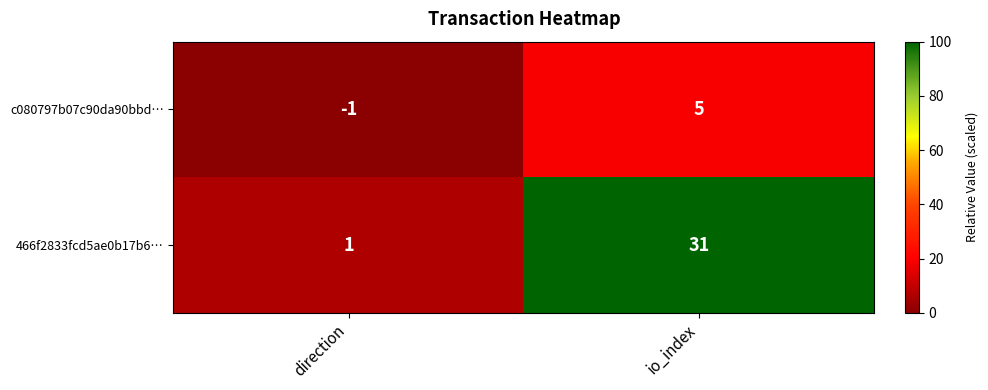

What is the difference between the maximum and minimum values in the 466f2833fcd5ae0b17b6… series?

30